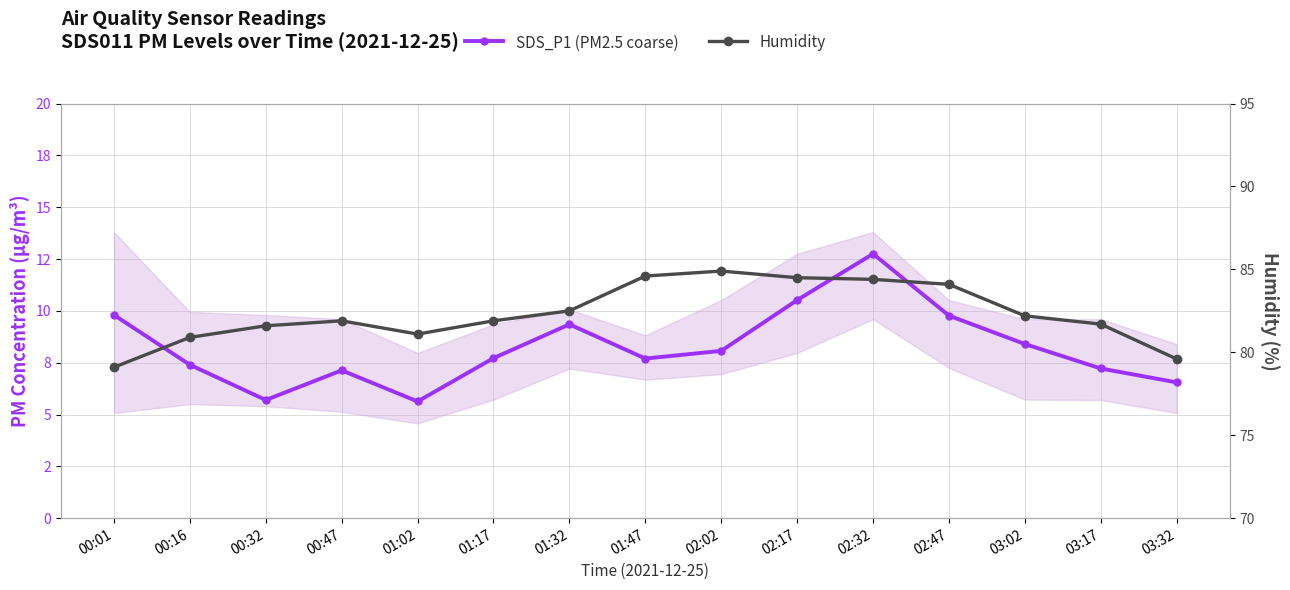

Does the chart display data point markers on the line(s)?

Yes